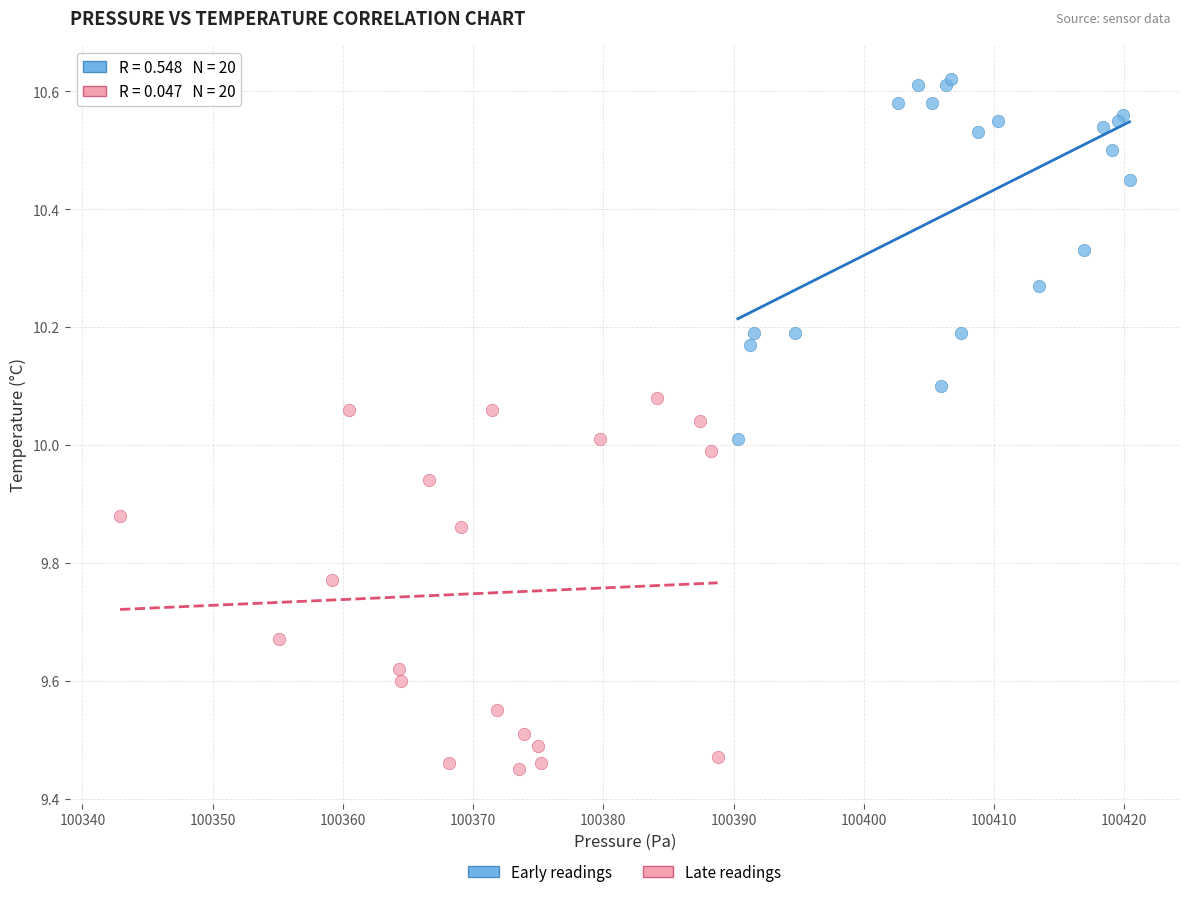

Which series contains the lowest Y value?

Late readings